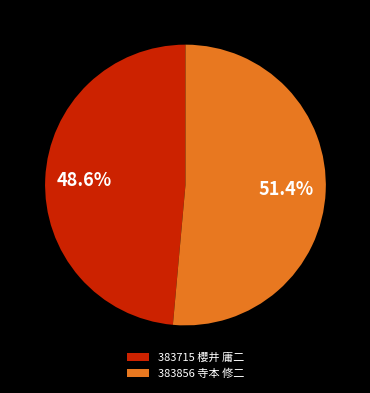

To the nearest percent, what is the difference between the largest and smallest slice percentages?

3%